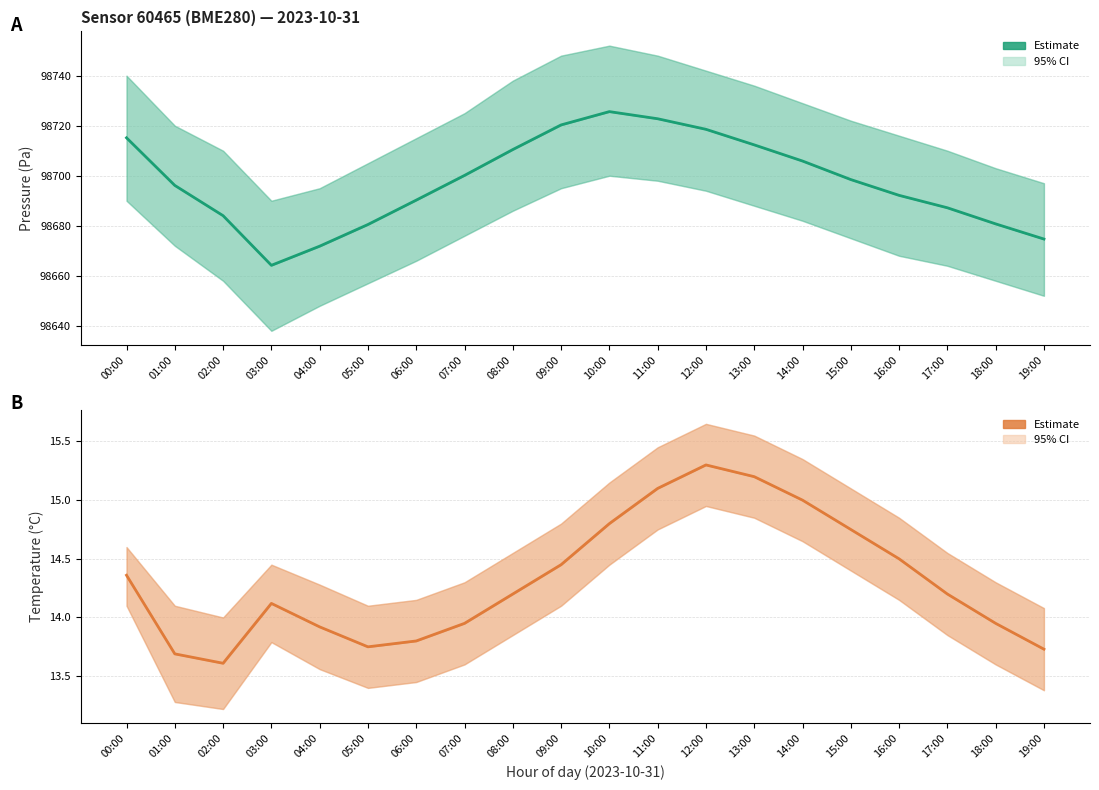

The Temperature (estimate) series shows 18.9 at 01:00. True or false?

False